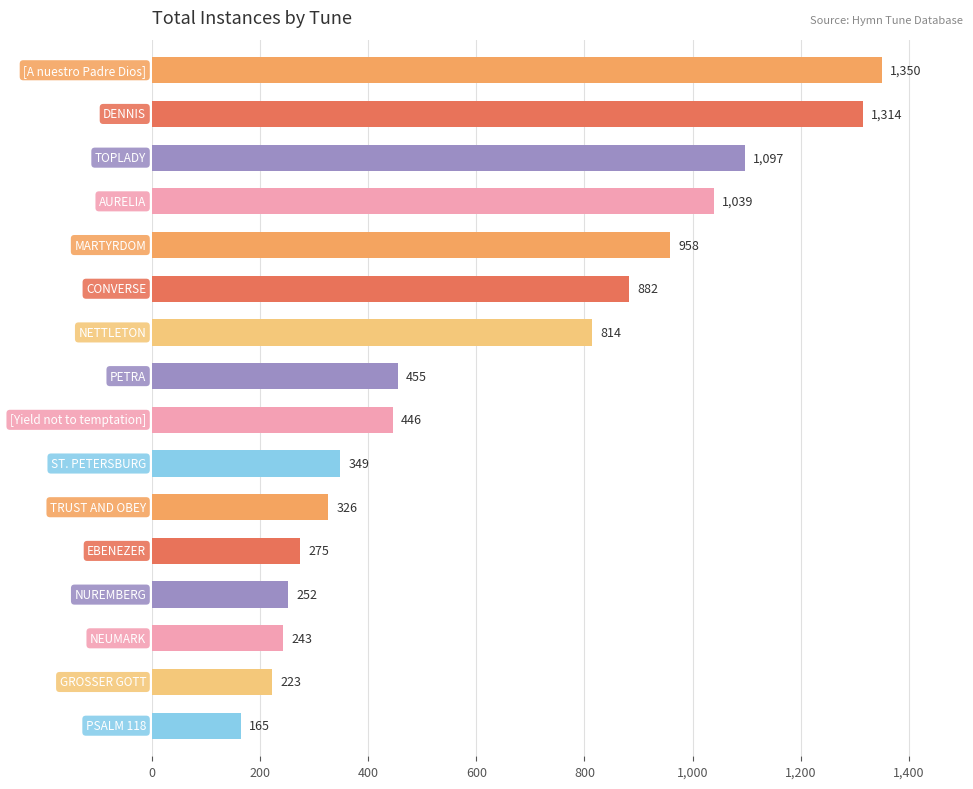

What is the greatest value displayed?

1350